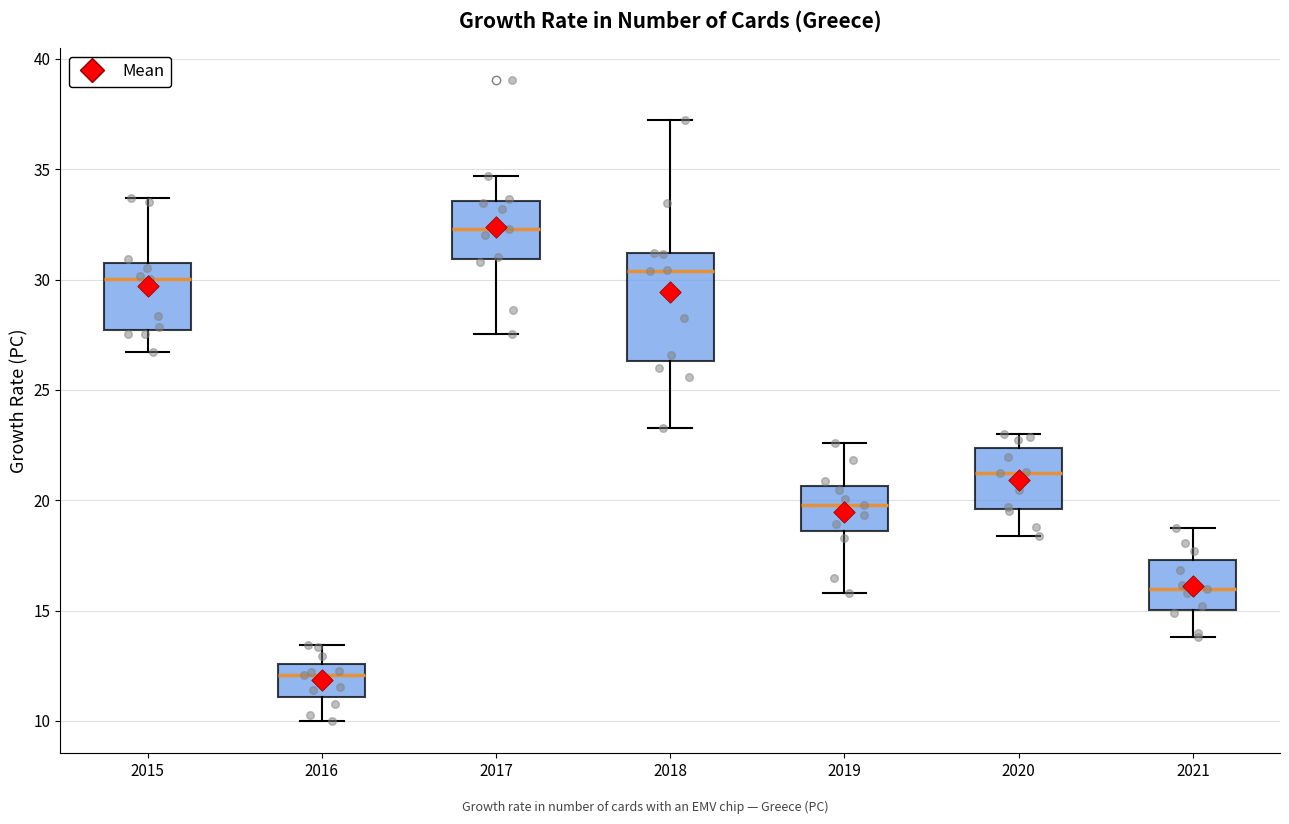

Which box has the lowest median line?

2016